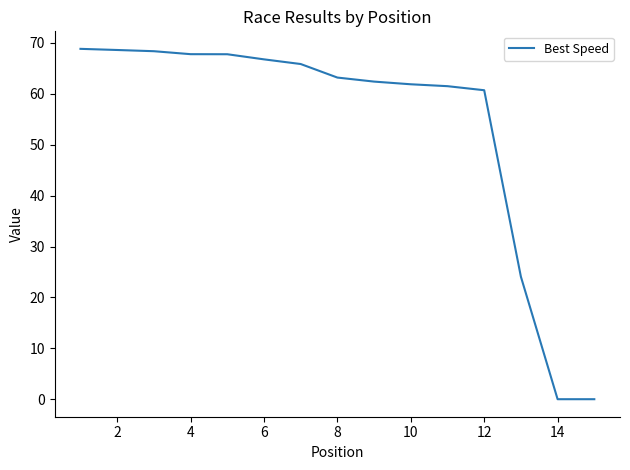

What is the maximum value shown in the chart?

68.8